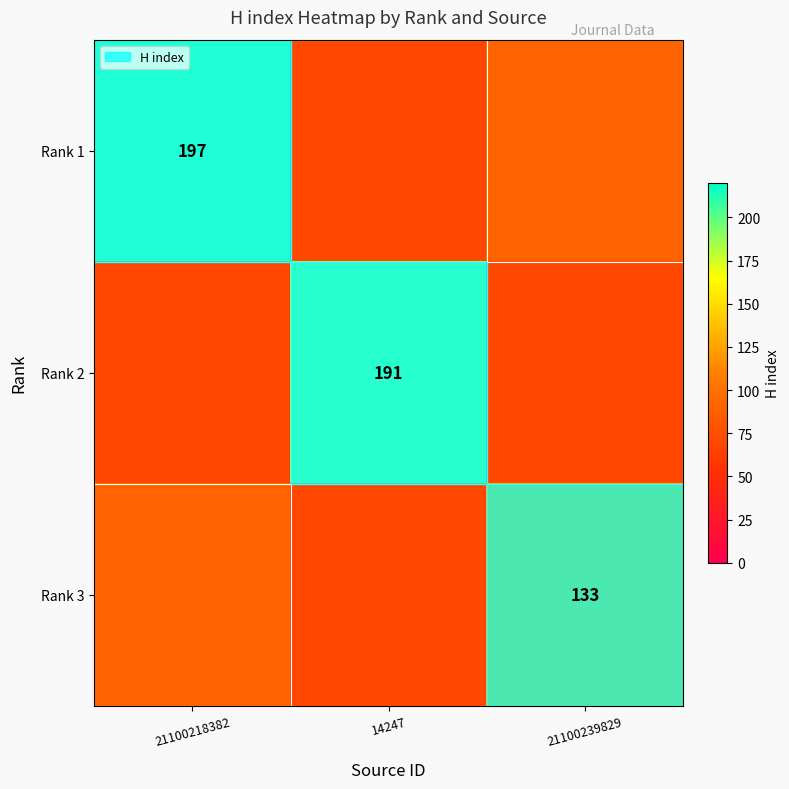

True or false: Rank 1 has a value of 197 at 21100218382.

True